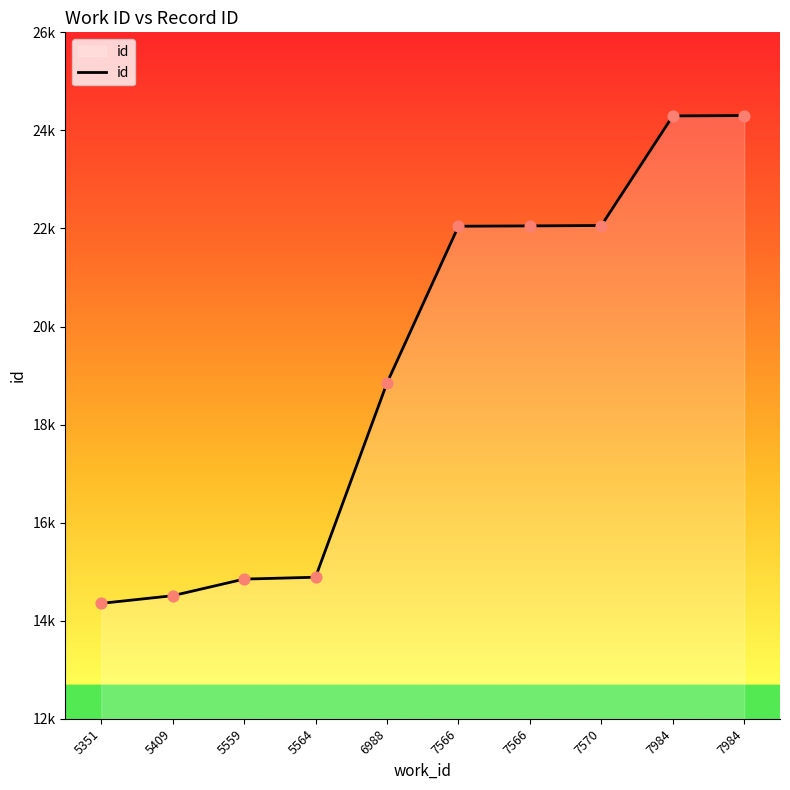

What is the change in value from 5559 to 6988?

+3999